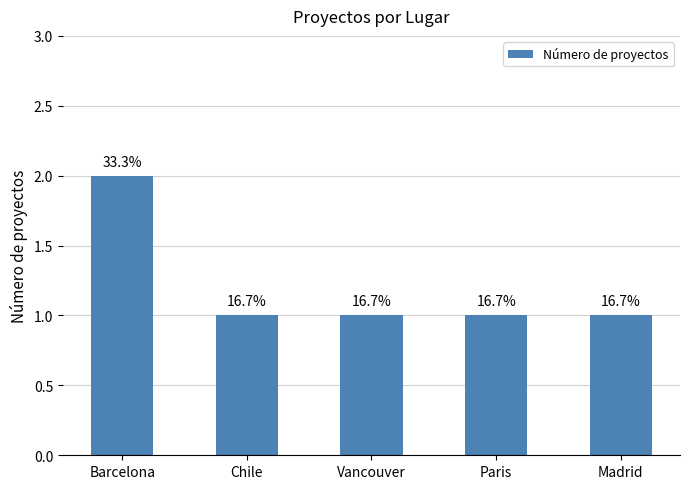

Does the chart contain stacked bars?

No